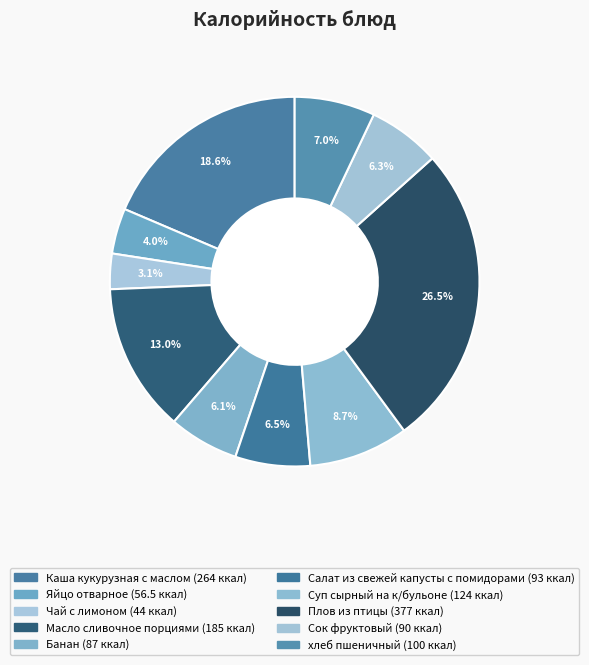

What is the total percentage of Масло сливочное порциями and Чай с лимоном?

16.1%